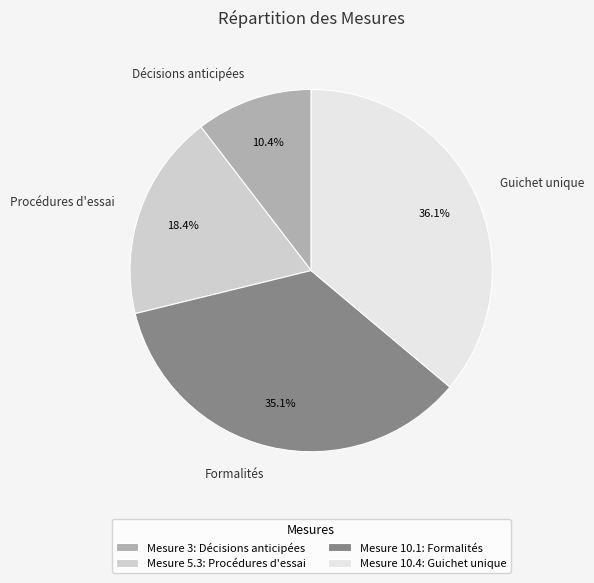

To the nearest percent, what is the difference between the largest and smallest slice percentages?

26%